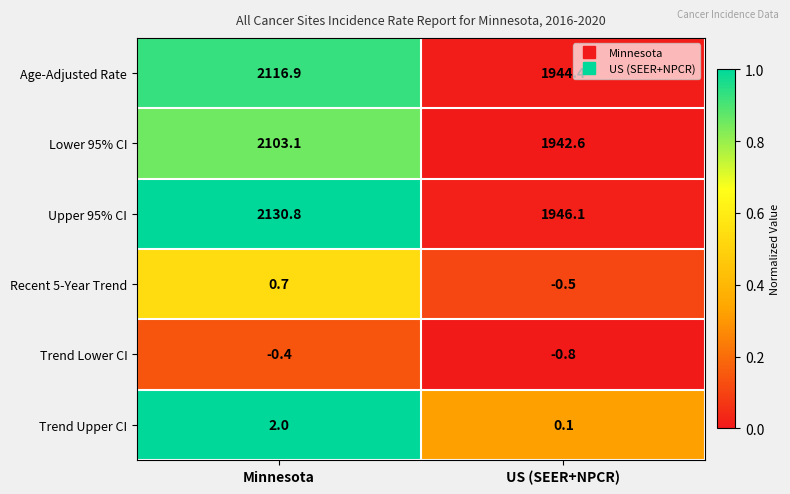

Which series has the largest range (max minus min)?

Upper 95% CI